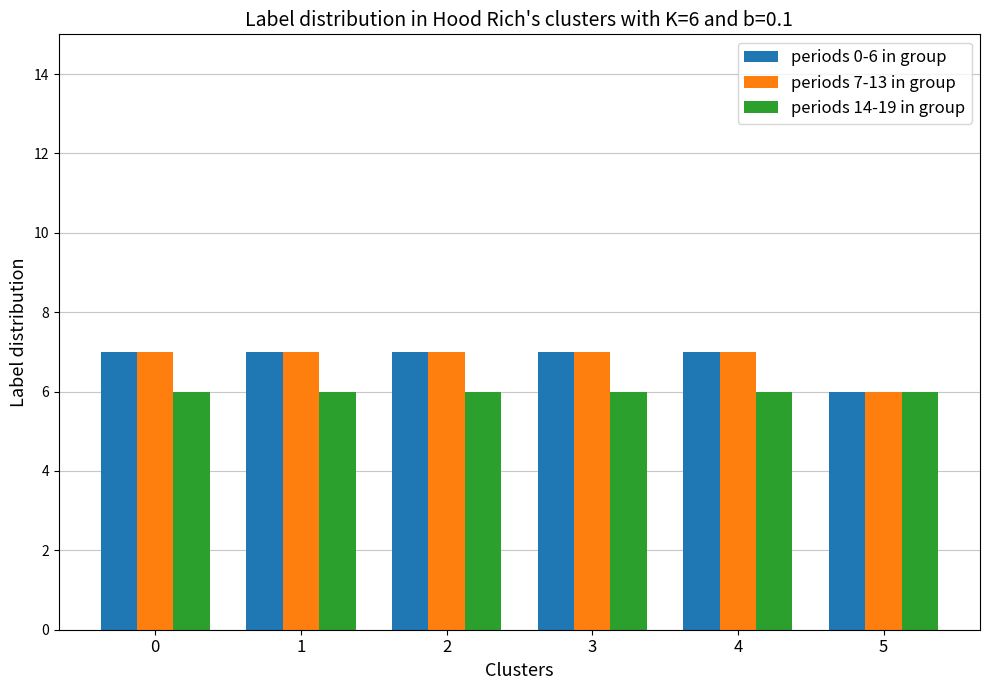

Is it true that periods 14-19 in group equals 9 at 1?

False